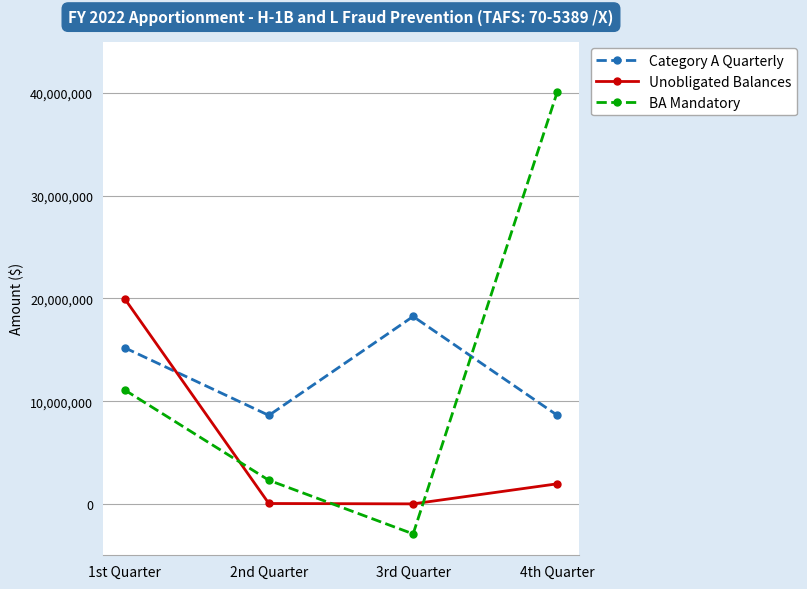

What is the difference between the Unobligated Balances values at 2nd Quarter and 1st Quarter?

19944833